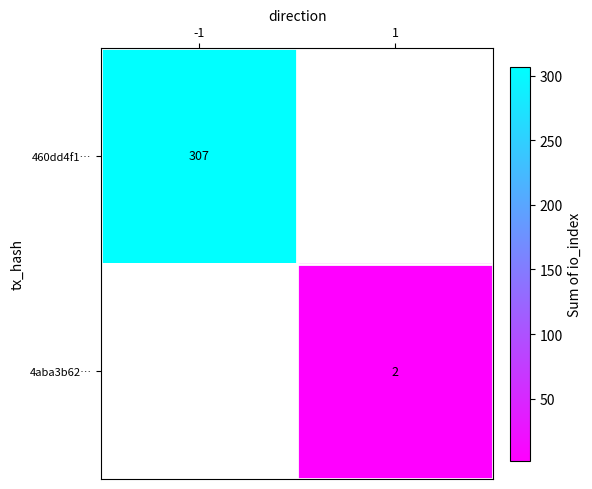

True or false: 4aba3b62… has a value of 4 at 1.

False